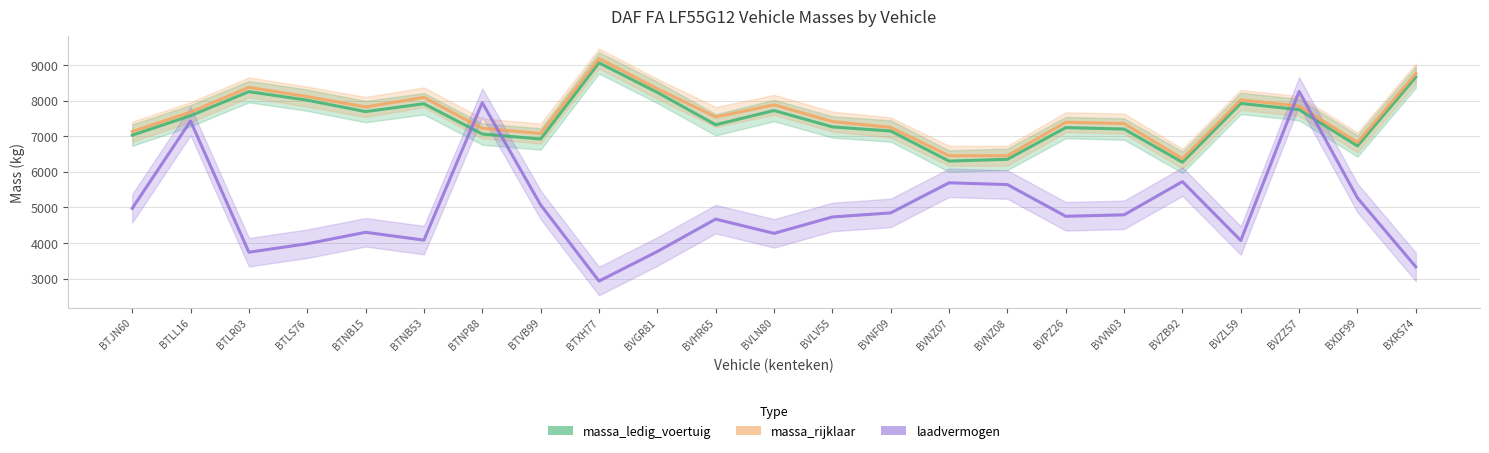

How many values in the massa_rijklaar series exceed 7538?

11